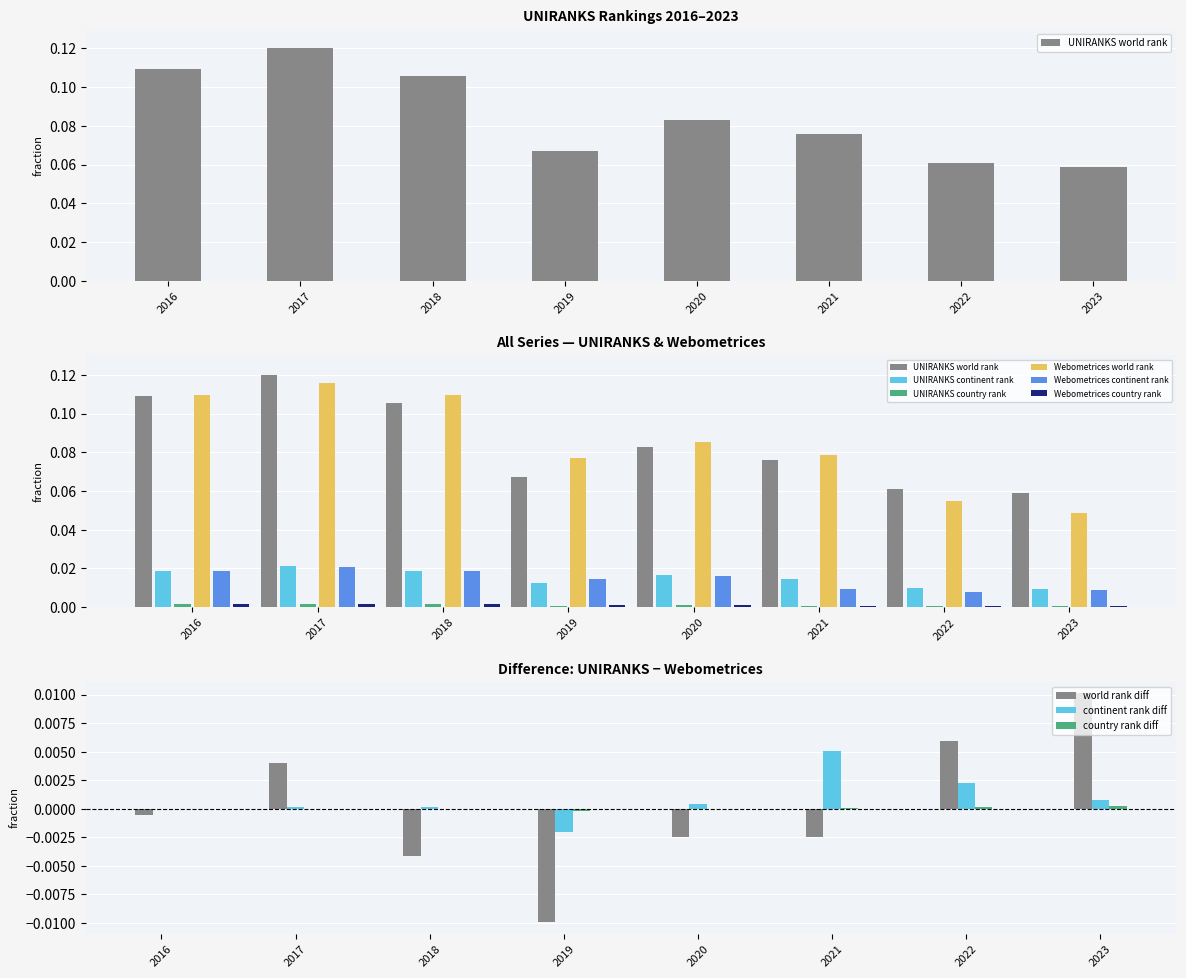

What is the minimum value for UNIRANKS world rank?

0.1